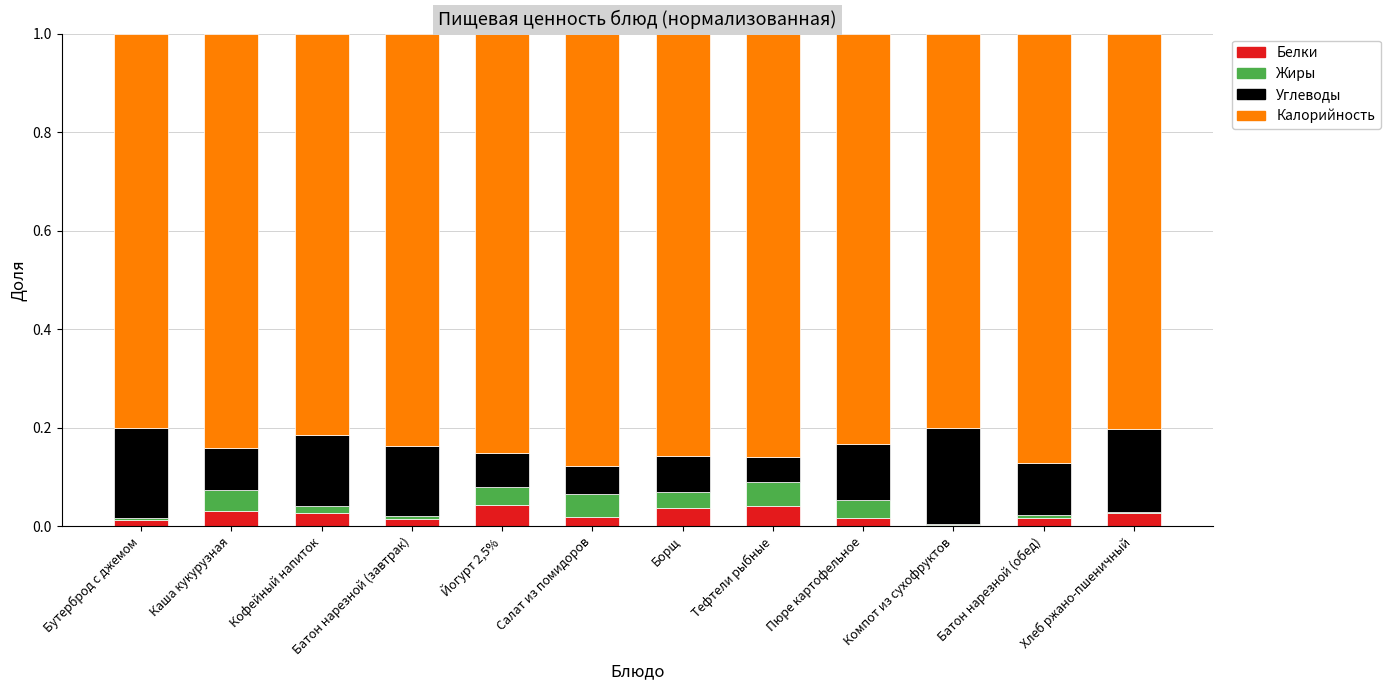

What is the total value across all series at Бутерброд с джемом?

1.0